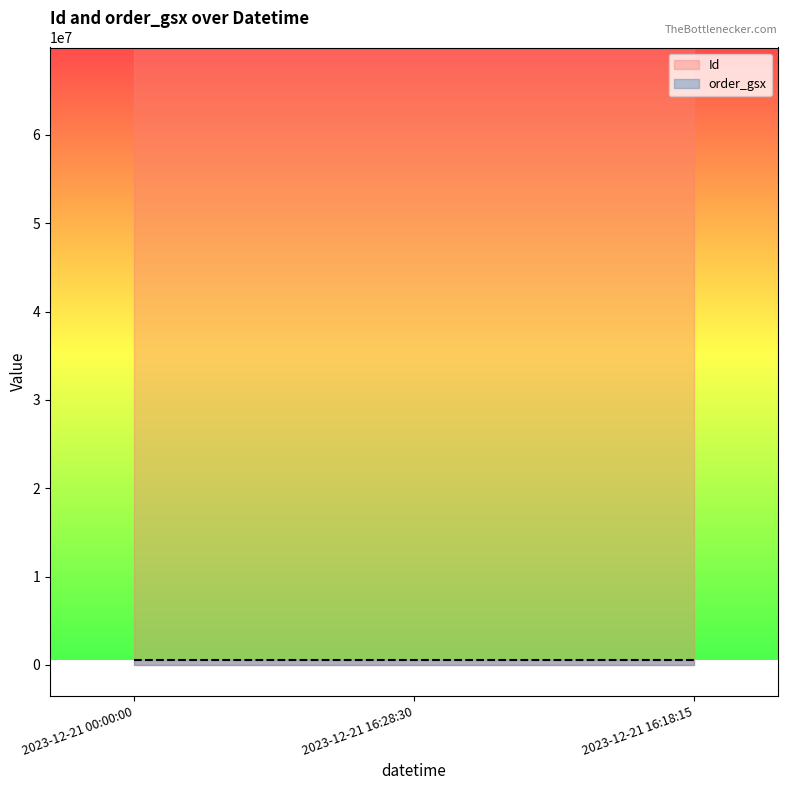

Reading right to left, transcribe all the data shown in this chart.

Id: 69877131	69877130	69877129
order_gsx: 565690	565690	565690